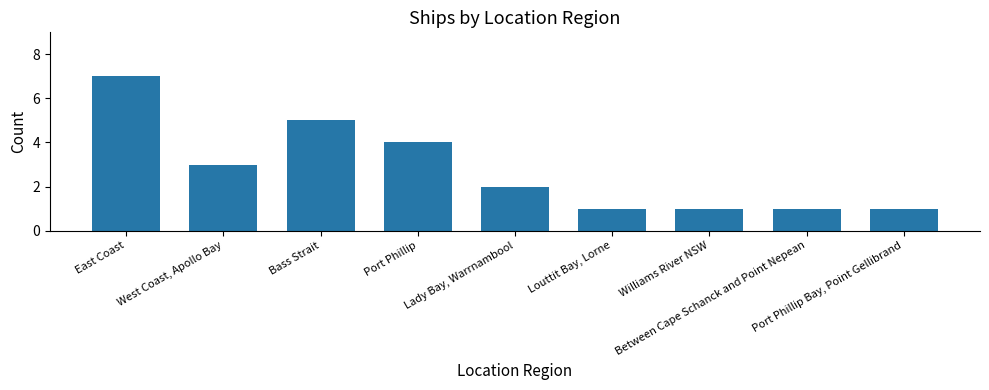

Reading left to right, extract all data points from this chart.

East Coast=7	West Coast, Apollo Bay=3	Bass Strait=5	Port Phillip=4	Lady Bay, Warrnambool=2	Louttit Bay, Lorne=1	Williams River NSW=1	Between Cape Schanck and Point Nepean=1	Port Phillip Bay, Point Gellibrand=1